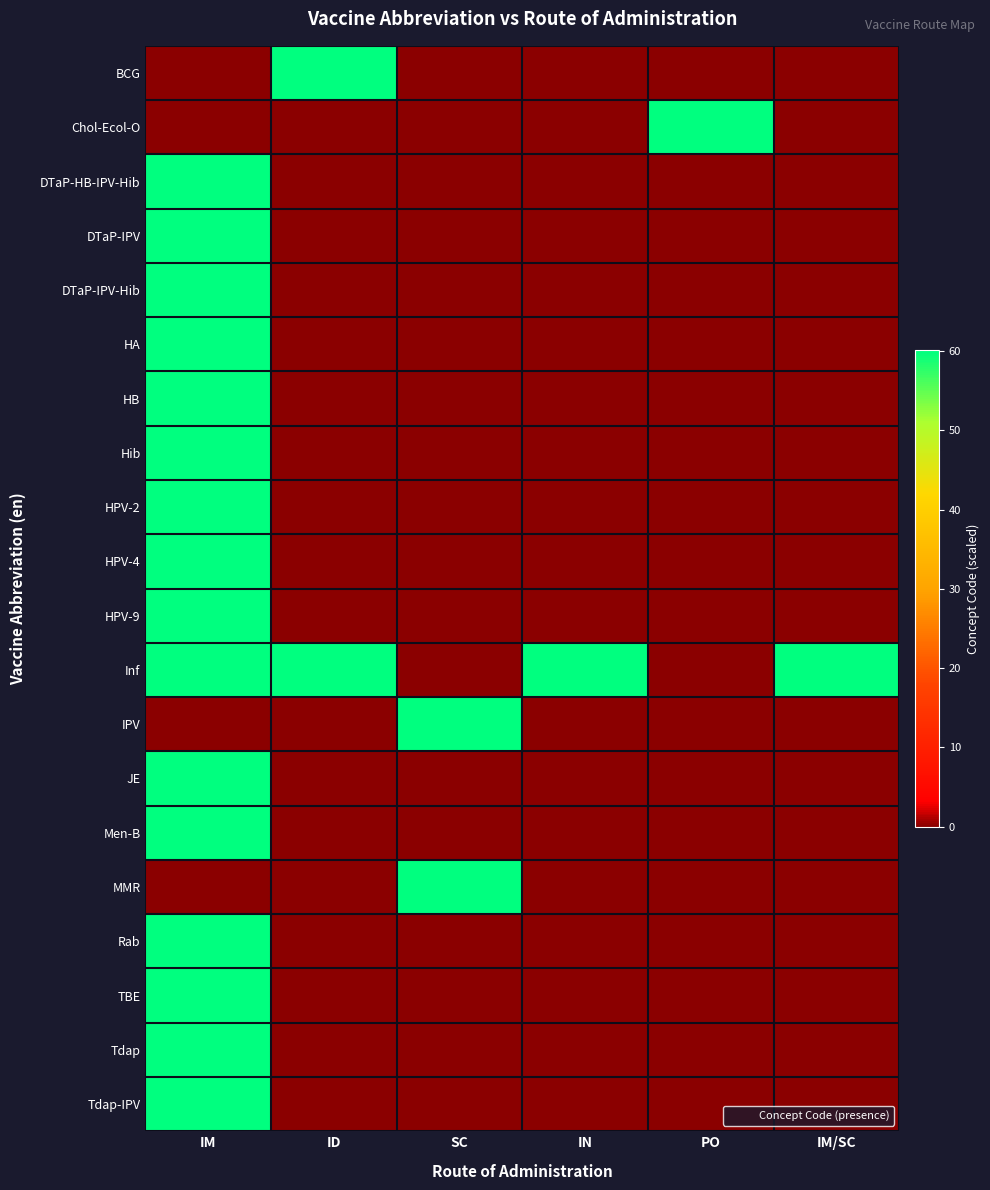

Reading left to right, extract all data points from this chart.

BCG: IM=0.0	ID=60.1	SC=0.0	IN=0.0	PO=0.0	IM/SC=0.0
Chol-Ecol-O: IM=0.0	ID=0.0	SC=0.0	IN=0.0	PO=60.1	IM/SC=0.0
DTaP-HB-IPV-Hib: IM=60.1	ID=0.0	SC=0.0	IN=0.0	PO=0.0	IM/SC=0.0
DTaP-IPV: IM=60.1	ID=0.0	SC=0.0	IN=0.0	PO=0.0	IM/SC=0.0
DTaP-IPV-Hib: IM=60.1	ID=0.0	SC=0.0	IN=0.0	PO=0.0	IM/SC=0.0
HA: IM=60.1	ID=0.0	SC=0.0	IN=0.0	PO=0.0	IM/SC=0.0
HB: IM=60.1	ID=0.0	SC=0.0	IN=0.0	PO=0.0	IM/SC=0.0
Hib: IM=60.1	ID=0.0	SC=0.0	IN=0.0	PO=0.0	IM/SC=0.0
HPV-2: IM=60.1	ID=0.0	SC=0.0	IN=0.0	PO=0.0	IM/SC=0.0
HPV-4: IM=60.1	ID=0.0	SC=0.0	IN=0.0	PO=0.0	IM/SC=0.0
HPV-9: IM=60.1	ID=0.0	SC=0.0	IN=0.0	PO=0.0	IM/SC=0.0
Inf: IM=60.1	ID=60.1	SC=0.0	IN=60.1	PO=0.0	IM/SC=60.1
IPV: IM=0.0	ID=0.0	SC=60.1	IN=0.0	PO=0.0	IM/SC=0.0
JE: IM=60.1	ID=0.0	SC=0.0	IN=0.0	PO=0.0	IM/SC=0.0
Men-B: IM=60.1	ID=0.0	SC=0.0	IN=0.0	PO=0.0	IM/SC=0.0
MMR: IM=0.0	ID=0.0	SC=60.1	IN=0.0	PO=0.0	IM/SC=0.0
Rab: IM=60.1	ID=0.0	SC=0.0	IN=0.0	PO=0.0	IM/SC=0.0
TBE: IM=60.1	ID=0.0	SC=0.0	IN=0.0	PO=0.0	IM/SC=0.0
Tdap: IM=60.1	ID=0.0	SC=0.0	IN=0.0	PO=0.0	IM/SC=0.0
Tdap-IPV: IM=60.1	ID=0.0	SC=0.0	IN=0.0	PO=0.0	IM/SC=0.0